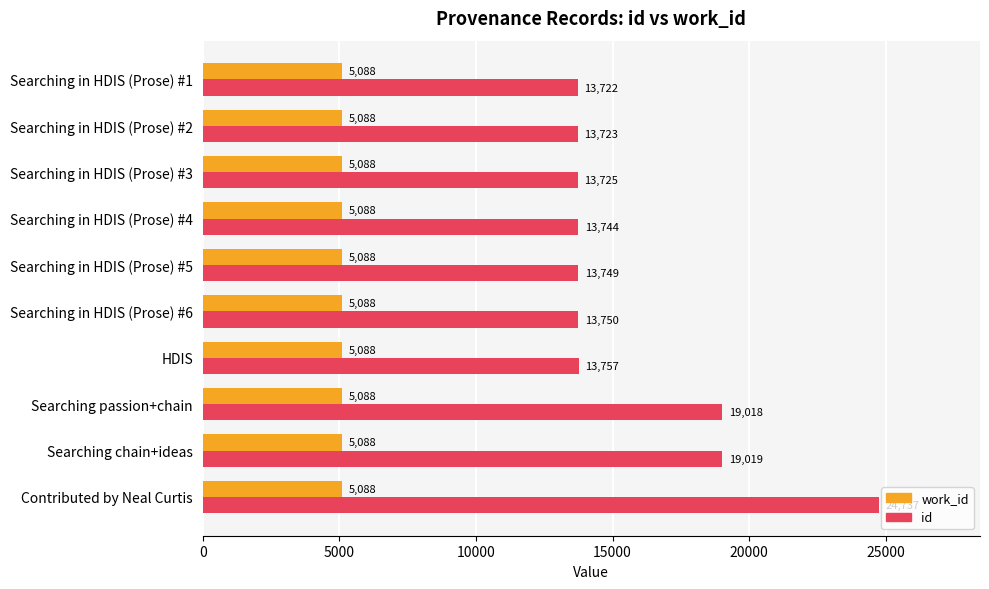

List the series in order of their peak value, lowest first.

work_id, id